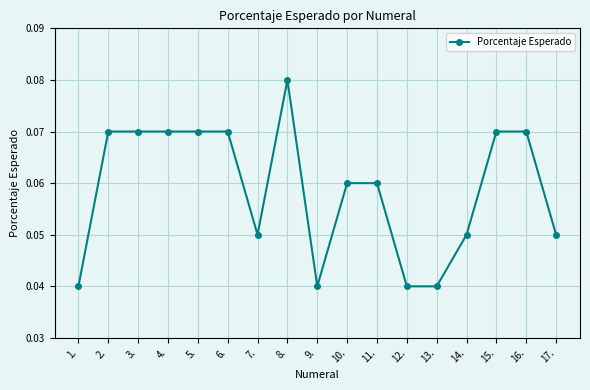

What is the sum of all values?

1.0